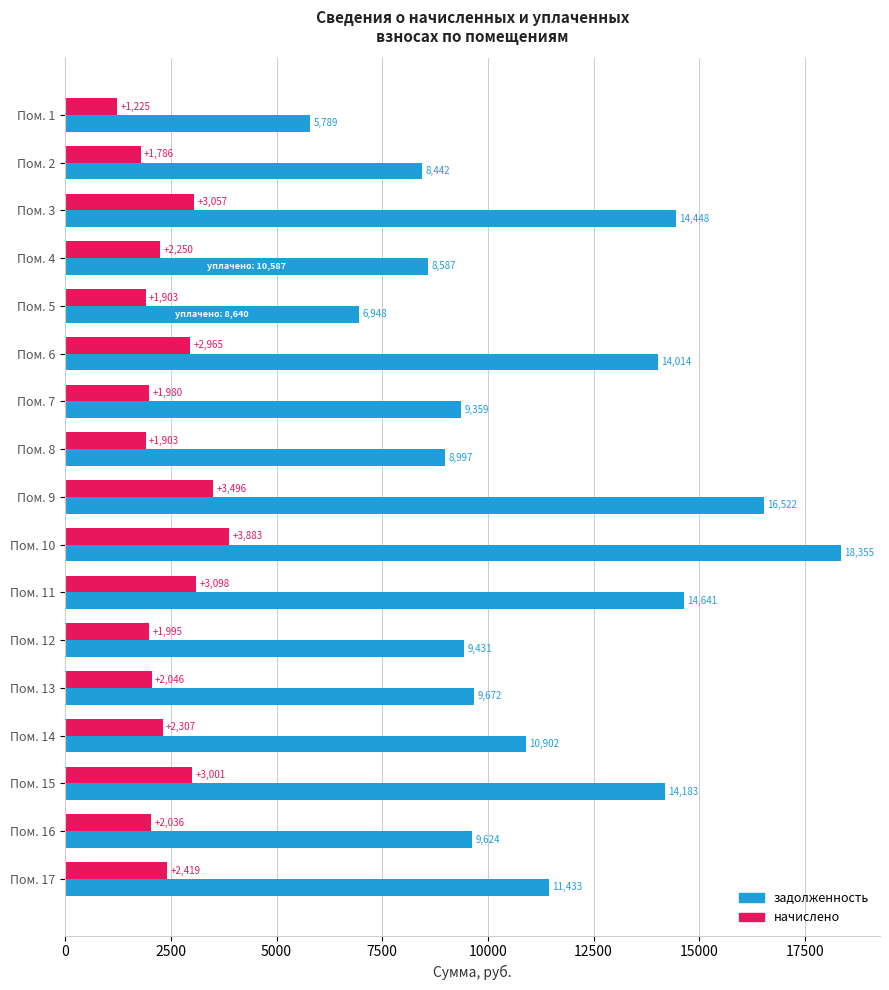

What value does the задолженность series have at Пом. 6?

14013.7